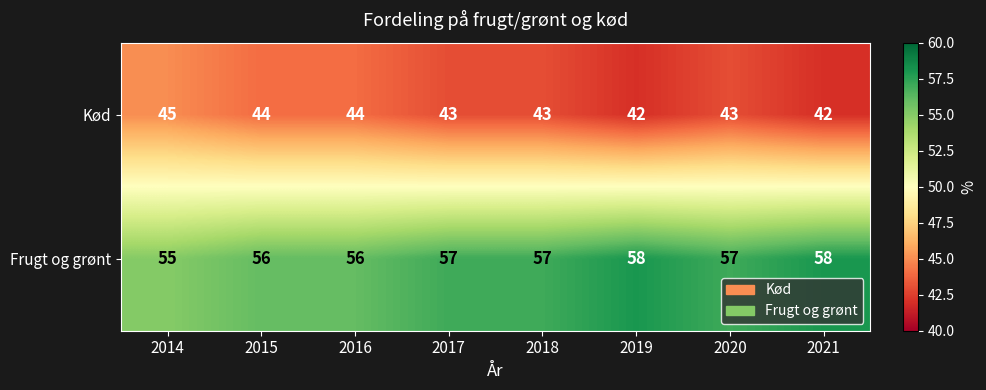

What value does the Kød series have at 2021?

42